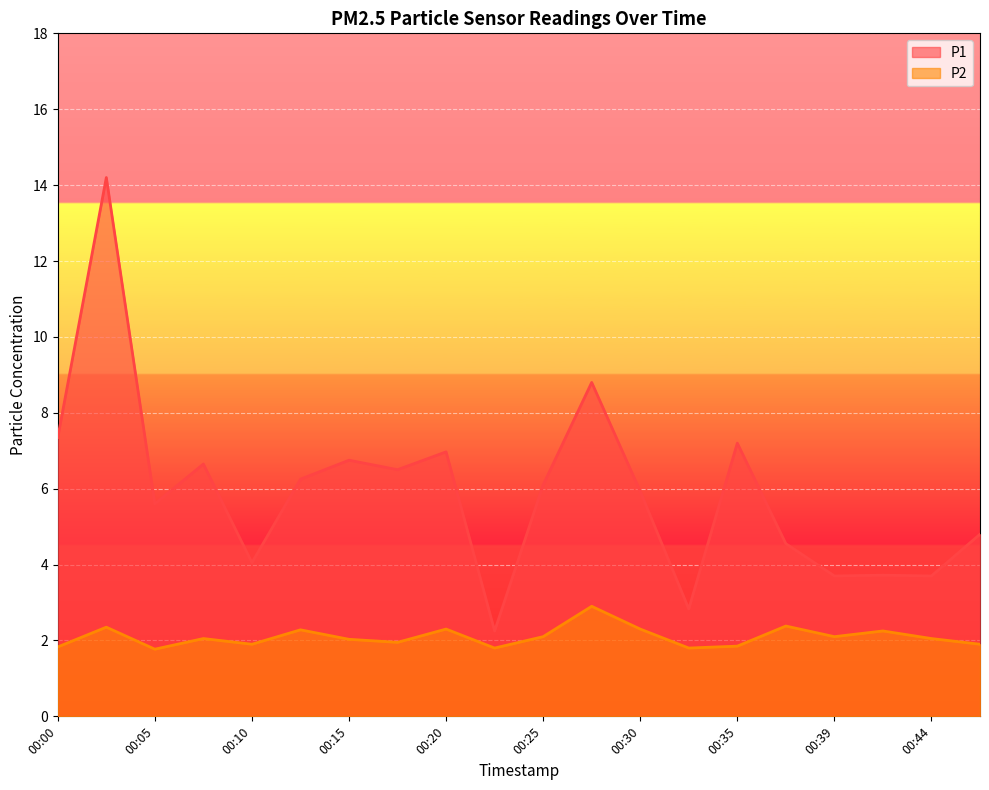

How many values in the P1 series exceed 6?

10